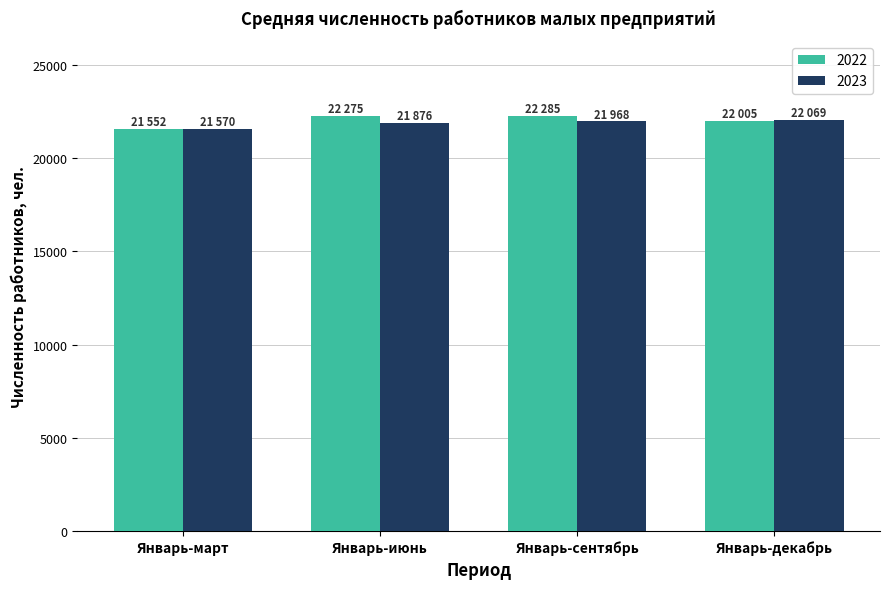

The value of 2022 at Январь-июнь is 39364. True or false?

False